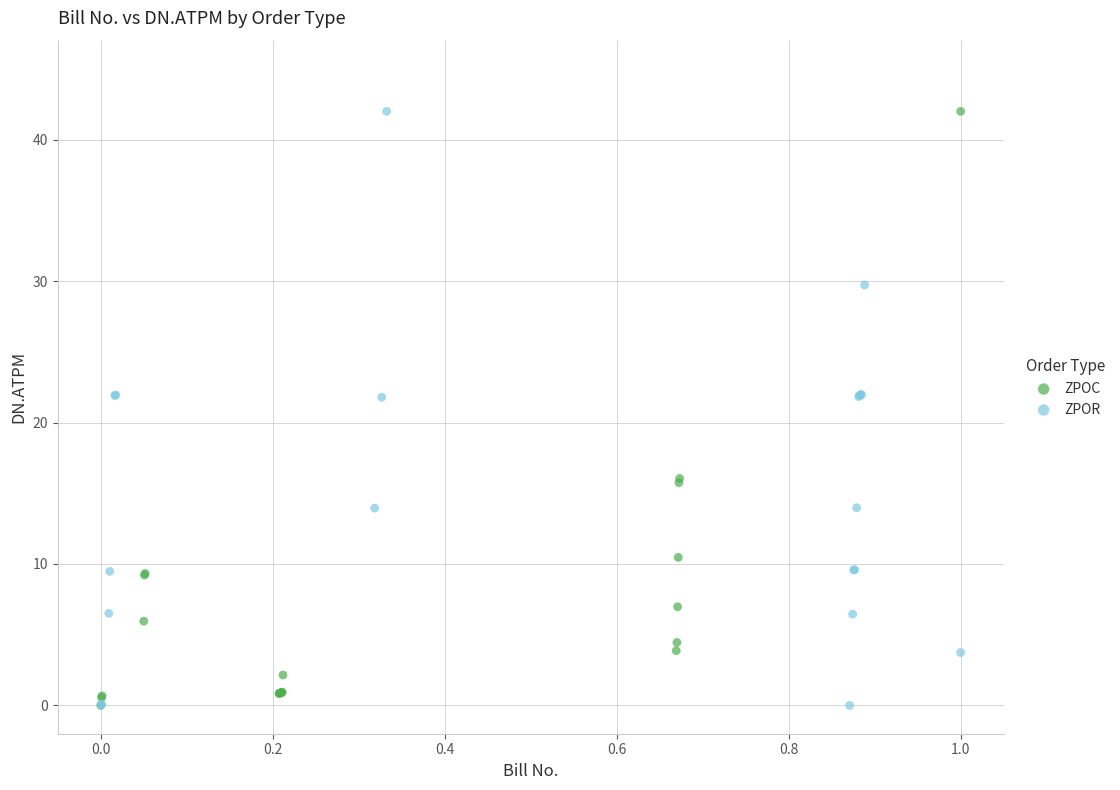

What are all the series names shown in the legend?

ZPOC, ZPOR